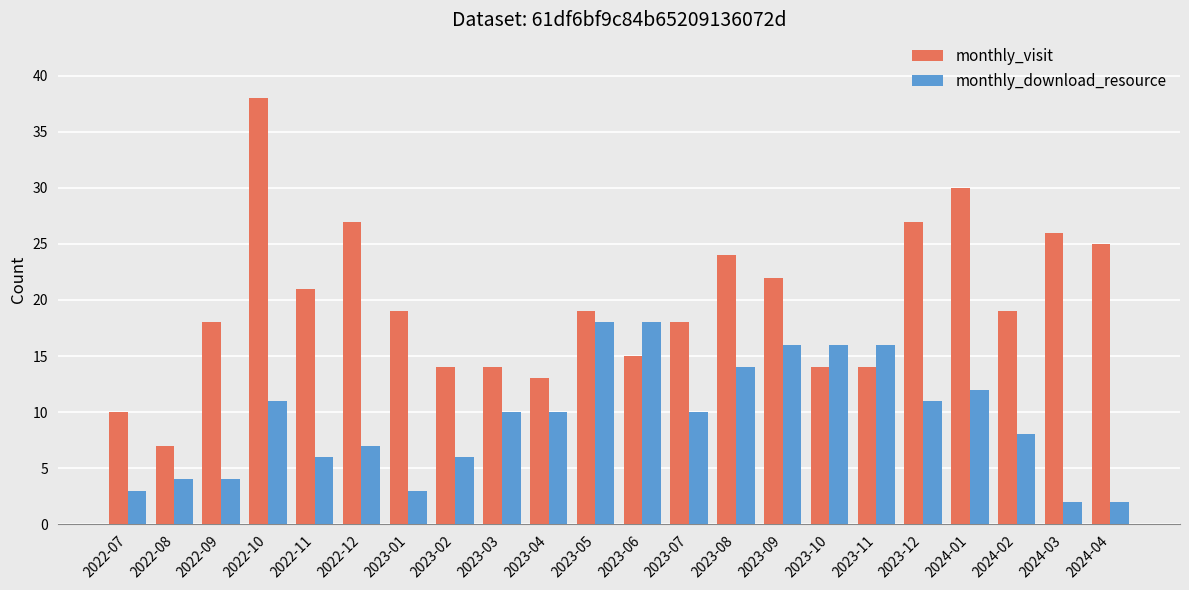

What are all the series names shown in the legend?

monthly_visit, monthly_download_resource